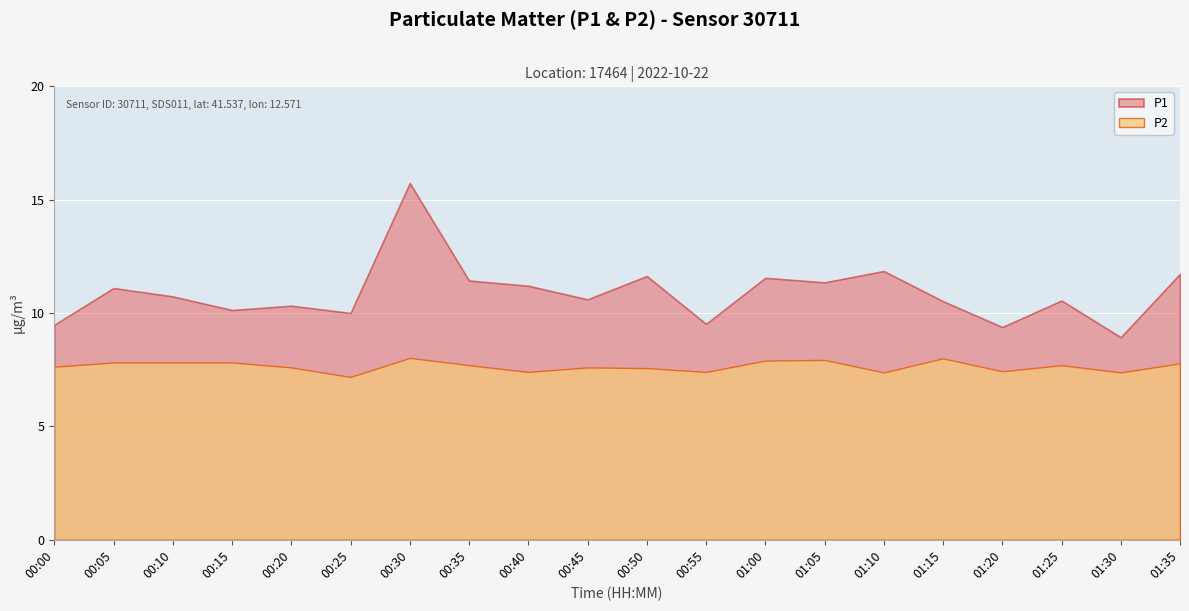

True or false: P2 and P1 intersect in this chart.

False